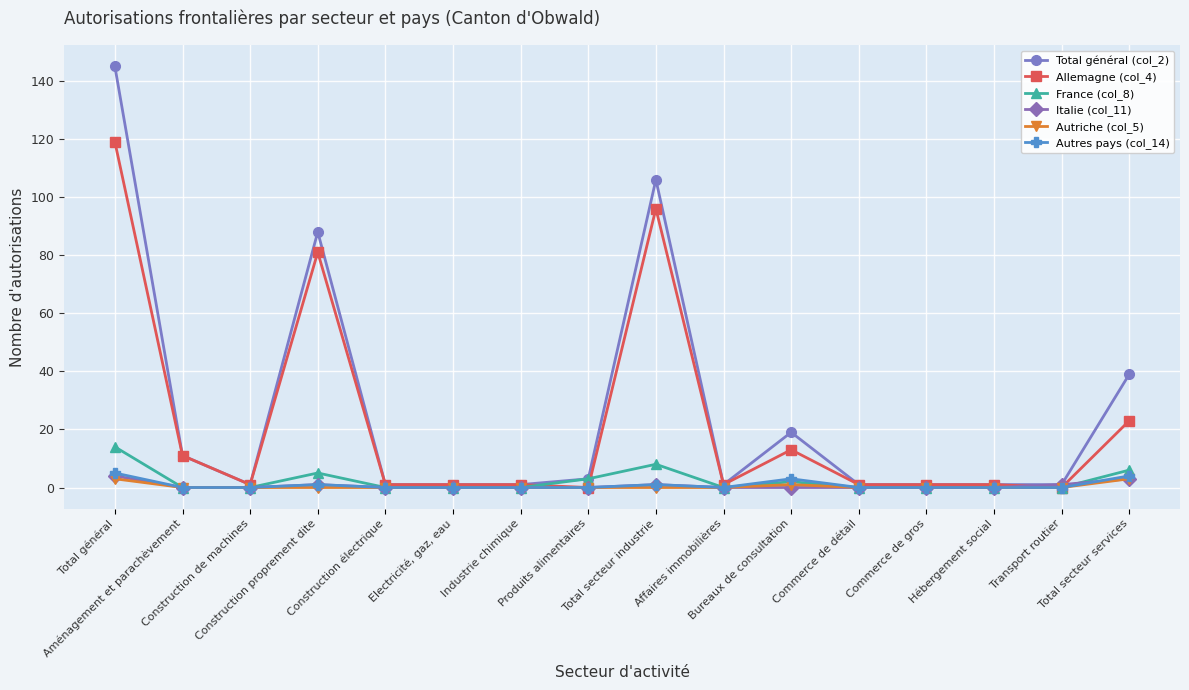

Reading right to left, extract all data points from this chart.

Total général (col_2): Total secteur services=39	Transport routier=1	Hébergement social=1	Commerce de gros=1	Commerce de détail=1	Bureaux de consultation=19	Affaires immobilières=1	Total secteur industrie=106	Produits alimentaires=3	Industrie chimique=1	Electricité, gaz, eau=1	Construction électrique=1	Construction proprement dite=88	Construction de machines=1	Aménagement et parachèvement=11	Total général=145
Allemagne (col_4): Total secteur services=23	Transport routier=0	Hébergement social=1	Commerce de gros=1	Commerce de détail=1	Bureaux de consultation=13	Affaires immobilières=1	Total secteur industrie=96	Produits alimentaires=0	Industrie chimique=1	Electricité, gaz, eau=1	Construction électrique=1	Construction proprement dite=81	Construction de machines=1	Aménagement et parachèvement=11	Total général=119
France (col_8): Total secteur services=6	Transport routier=0	Hébergement social=0	Commerce de gros=0	Commerce de détail=0	Bureaux de consultation=2	Affaires immobilières=0	Total secteur industrie=8	Produits alimentaires=3	Industrie chimique=0	Electricité, gaz, eau=0	Construction électrique=0	Construction proprement dite=5	Construction de machines=0	Aménagement et parachèvement=0	Total général=14
Italie (col_11): Total secteur services=3	Transport routier=1	Hébergement social=0	Commerce de gros=0	Commerce de détail=0	Bureaux de consultation=0	Affaires immobilières=0	Total secteur industrie=1	Produits alimentaires=0	Industrie chimique=0	Electricité, gaz, eau=0	Construction électrique=0	Construction proprement dite=1	Construction de machines=0	Aménagement et parachèvement=0	Total général=4
Autriche (col_5): Total secteur services=3	Transport routier=0	Hébergement social=0	Commerce de gros=0	Commerce de détail=0	Bureaux de consultation=1	Affaires immobilières=0	Total secteur industrie=0	Produits alimentaires=0	Industrie chimique=0	Electricité, gaz, eau=0	Construction électrique=0	Construction proprement dite=0	Construction de machines=0	Aménagement et parachèvement=0	Total général=3
Autres pays (col_14): Total secteur services=4	Transport routier=0	Hébergement social=0	Commerce de gros=0	Commerce de détail=0	Bureaux de consultation=3	Affaires immobilières=0	Total secteur industrie=1	Produits alimentaires=0	Industrie chimique=0	Electricité, gaz, eau=0	Construction électrique=0	Construction proprement dite=1	Construction de machines=0	Aménagement et parachèvement=0	Total général=5